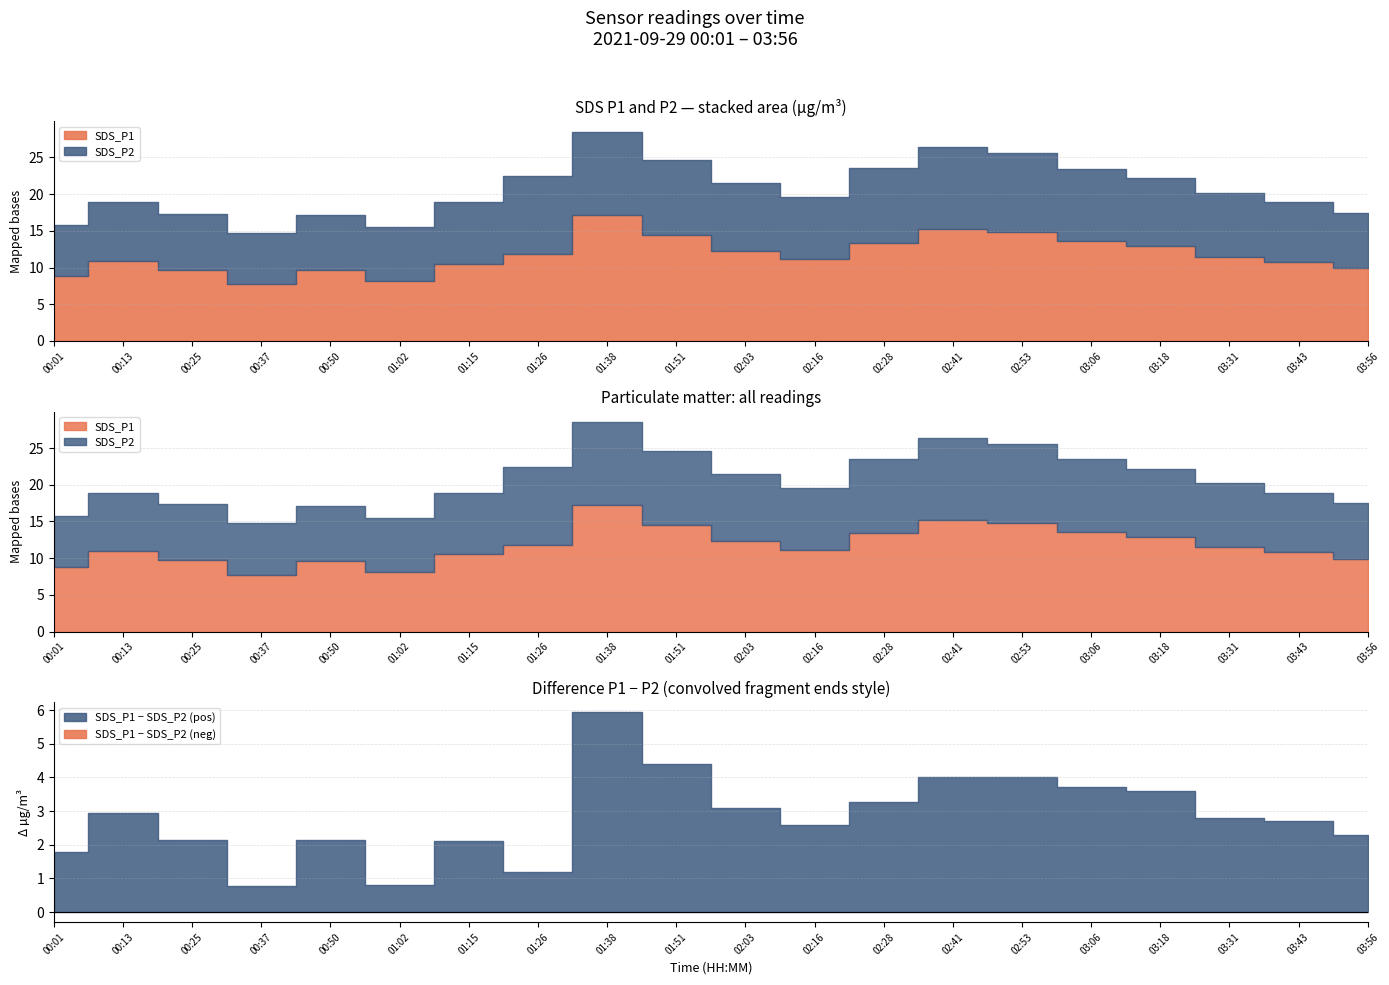

Does the chart have visible grid lines?

Yes